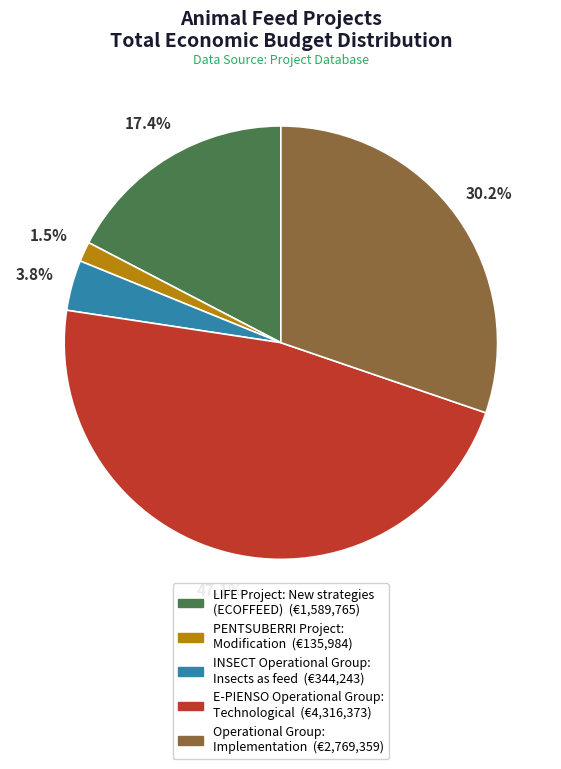

Does E-PIENSO Operational Group: Technological account for over 50% of the chart?

No